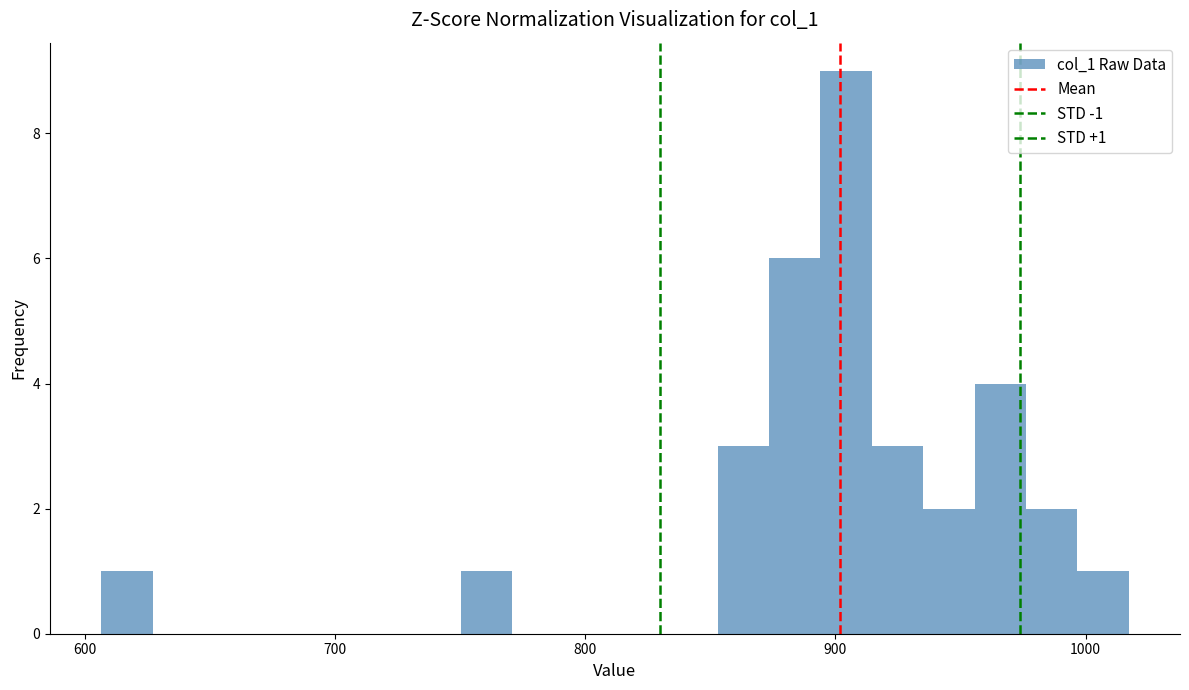

Read against the x-axis, roughly where is the centre of the tallest bar?

900